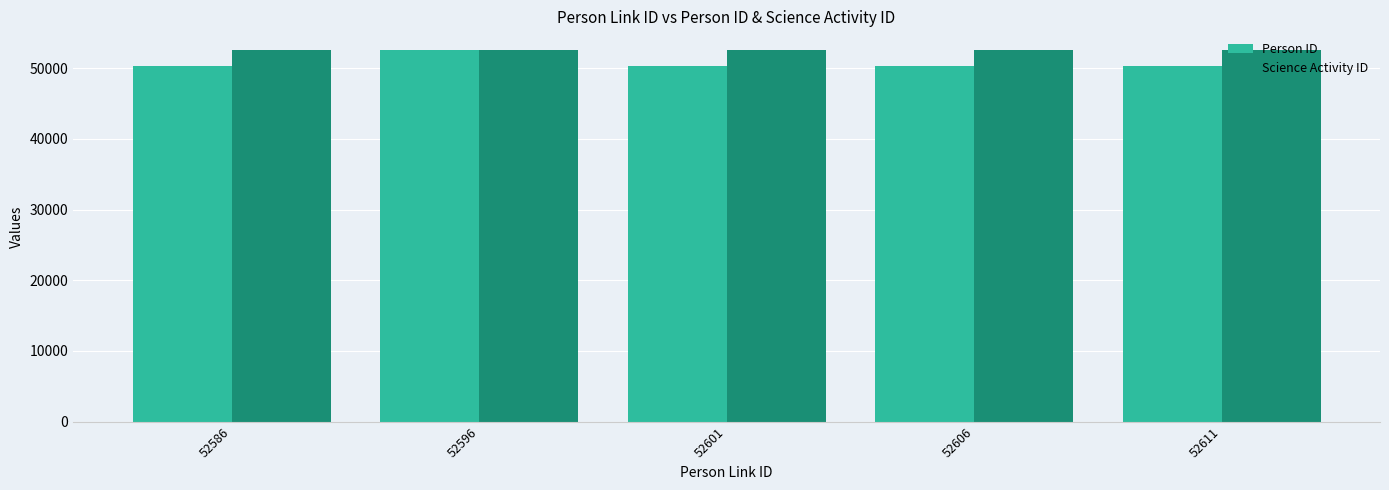

The value of Science Activity ID at 52601 is 52581. True or false?

True